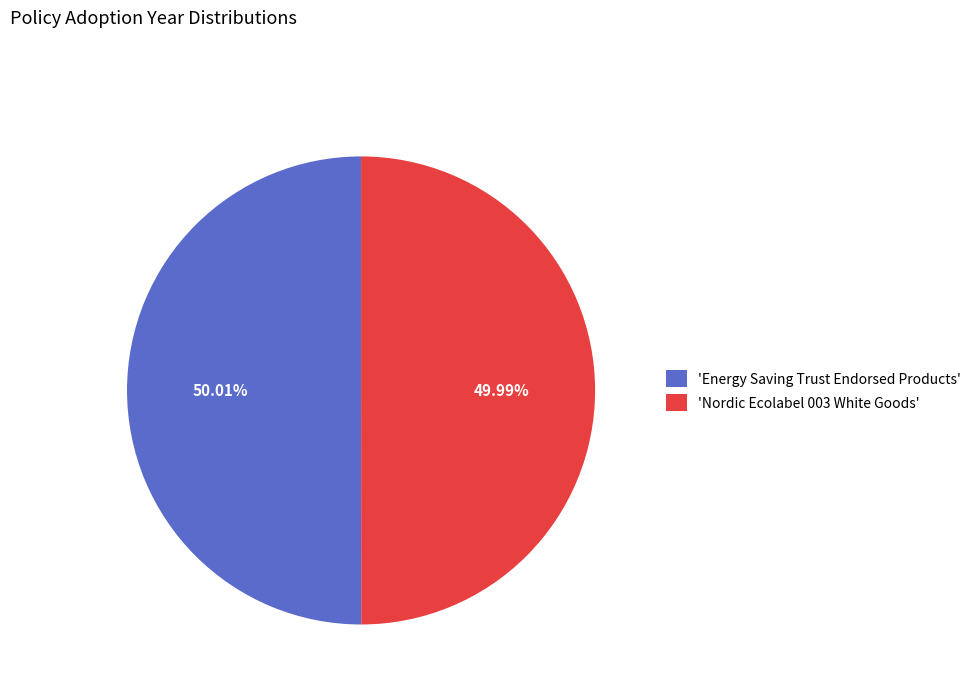

Is there any slice that represents more than half of the pie?

Yes